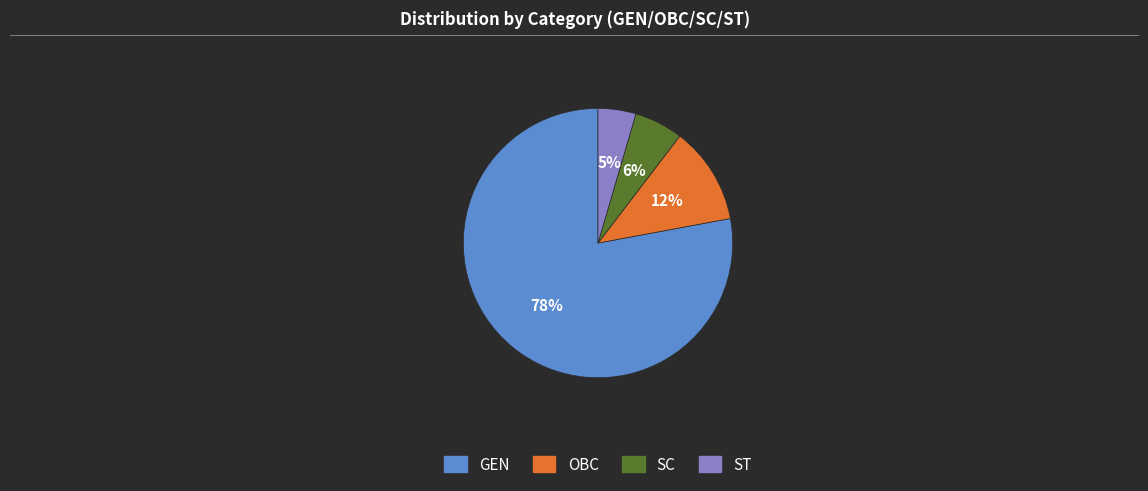

Is it true that OBC is 2% of the pie?

False